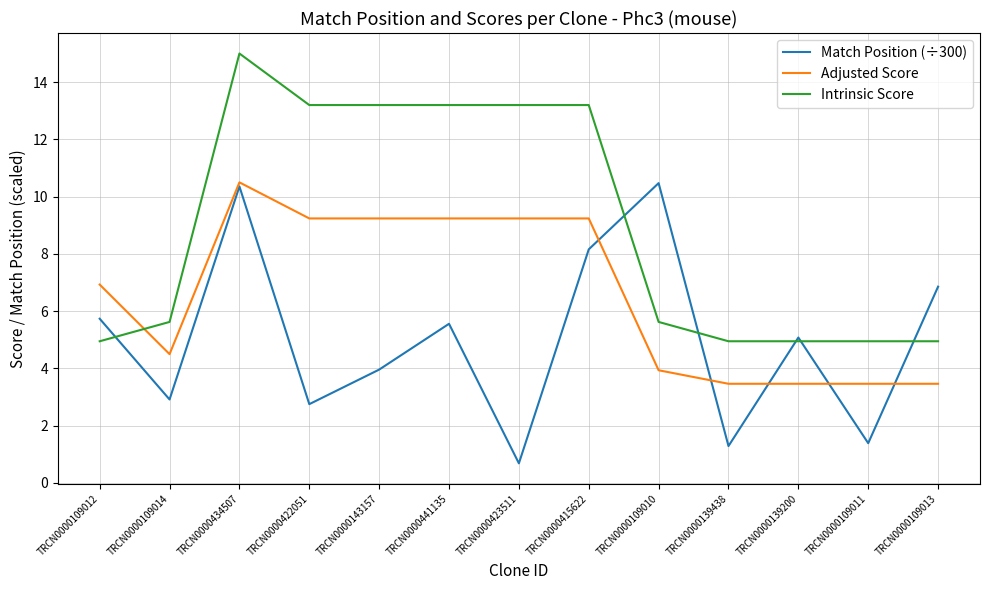

At which category is the sum across all series the highest?

TRCN0000434507